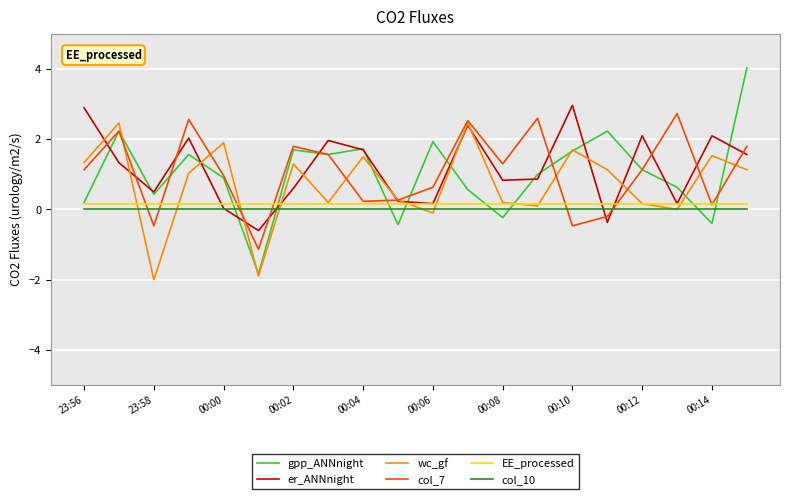

Which series has the largest range (max minus min)?

gpp_ANNnight